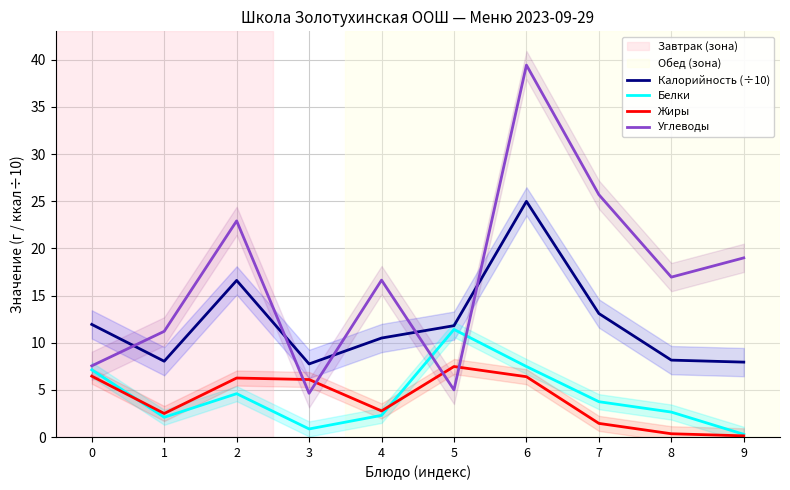

Reading left to right, transcribe all the data shown in this chart.

Калорийность (÷10): 0=11.9	1=8.0	2=16.6	3=7.8	4=10.5	5=11.8	6=25.0	7=13.1	8=8.2	9=7.9
Белки: 0=7.1	1=2.1	2=4.6	3=0.9	4=2.3	5=11.4	6=7.5	7=3.8	8=2.6	9=0.3
Жиры: 0=6.5	1=2.5	2=6.3	3=6.1	4=2.8	5=7.5	6=6.4	7=1.4	8=0.3	9=0.1
Углеводы: 0=7.5	1=11.2	2=22.9	3=4.6	4=16.6	5=5.0	6=39.4	7=25.7	8=17.0	9=19.0